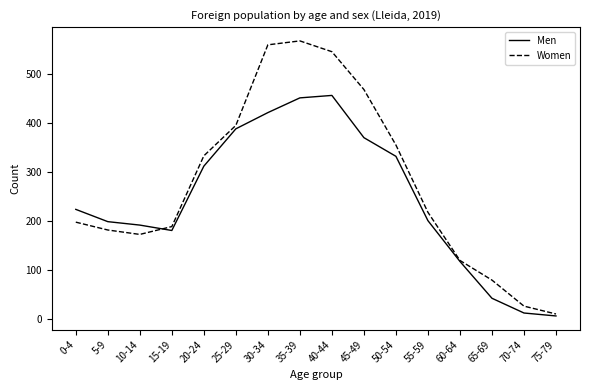

How many interior local peaks does the Men series have?

1